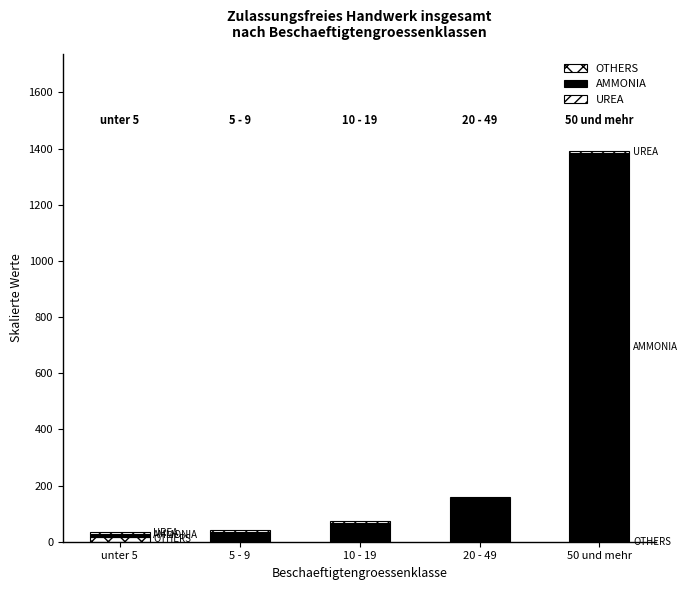

Count the number of data series in this chart.

3